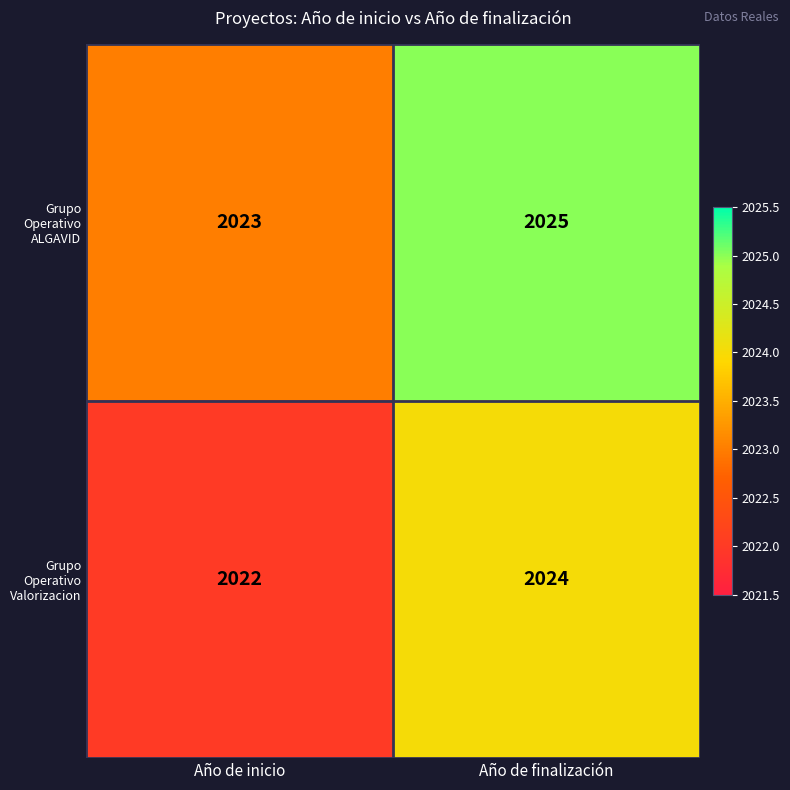

At which label is Grupo Operativo ALGAVID closest to 2024?

Año de inicio